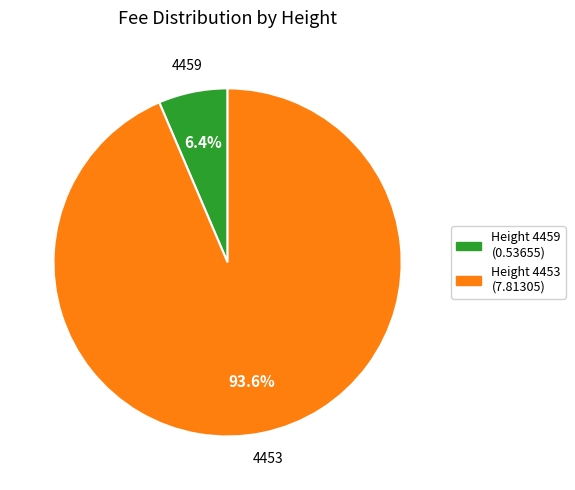

Is there a majority slice in this chart?

Yes